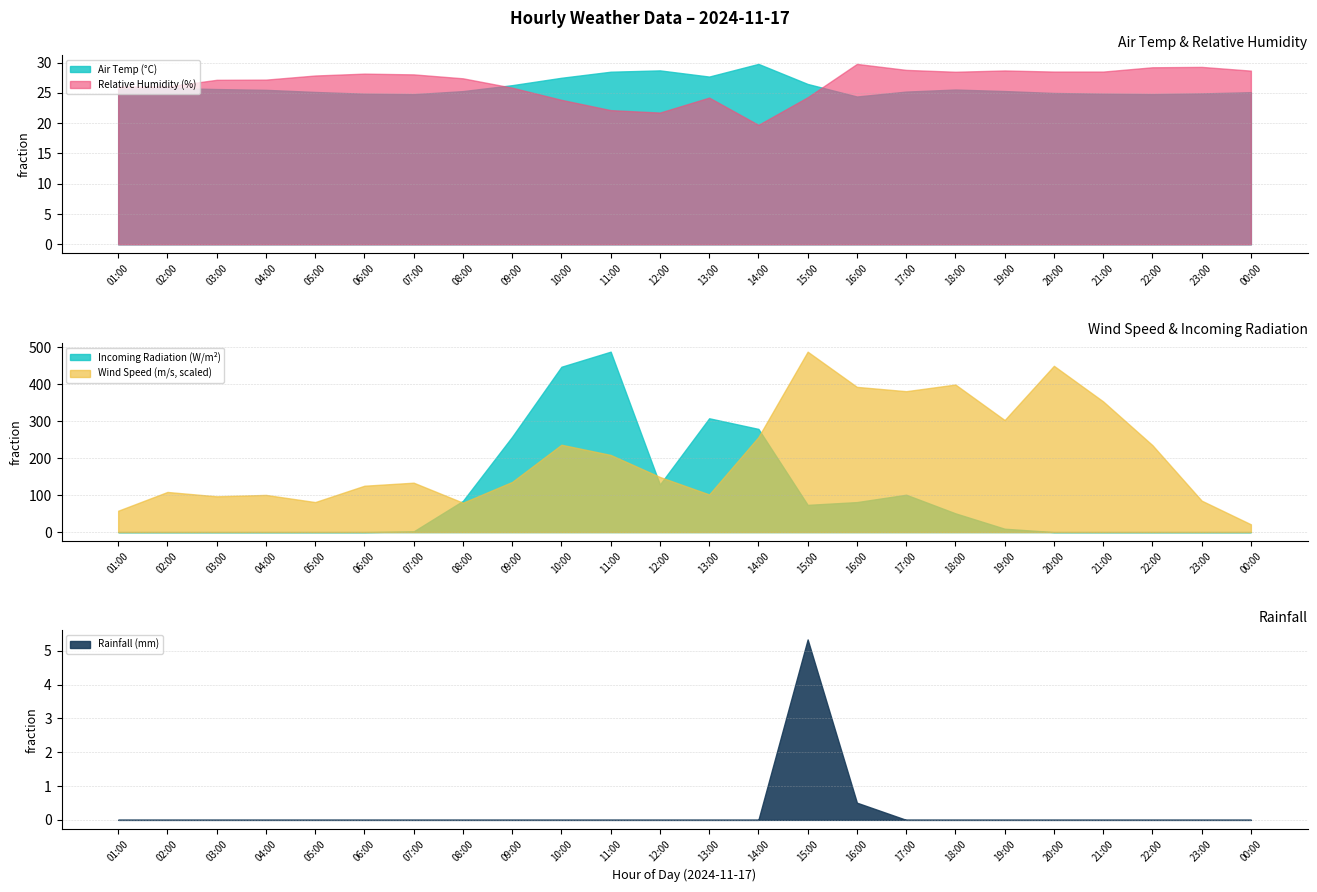

At which category does Relative Humidity (%) reach its first local valley?

12:00